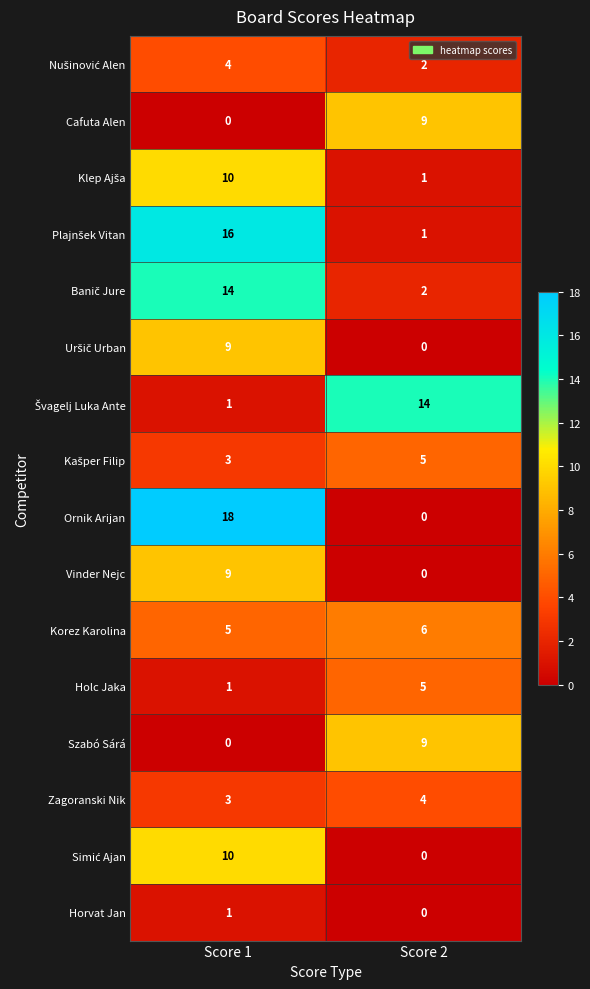

What is the maximum value shown in the chart?

18